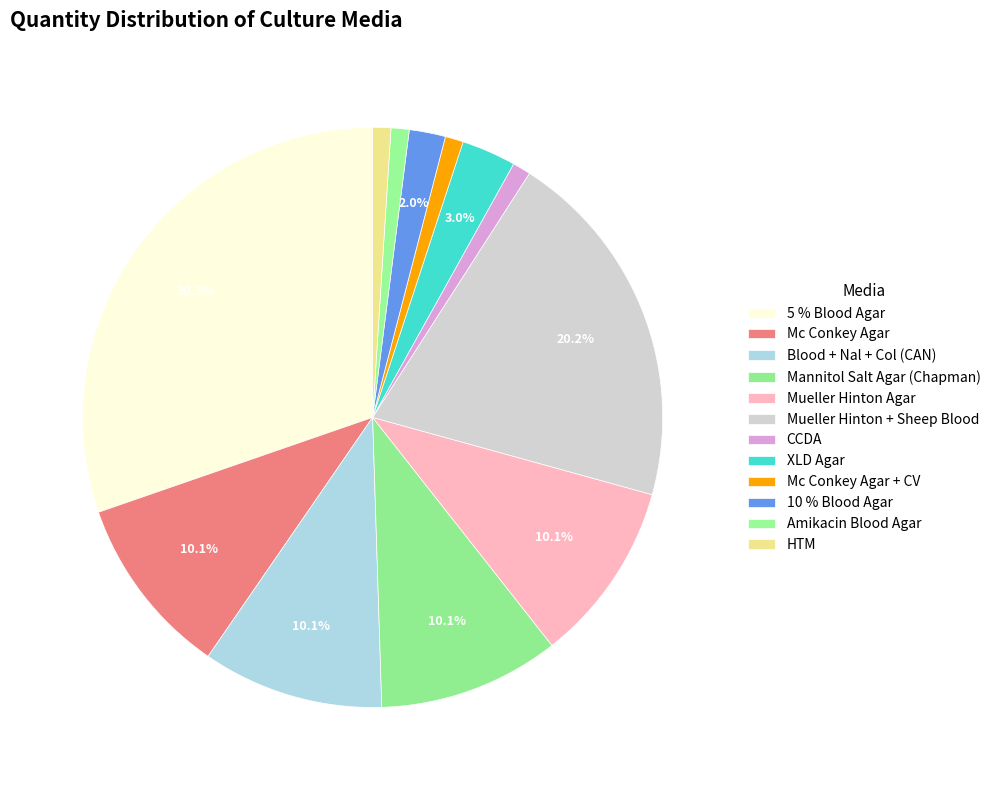

What percentage do 10 % Blood Agar and Mueller Hinton + Sheep Blood together represent?

22.2%